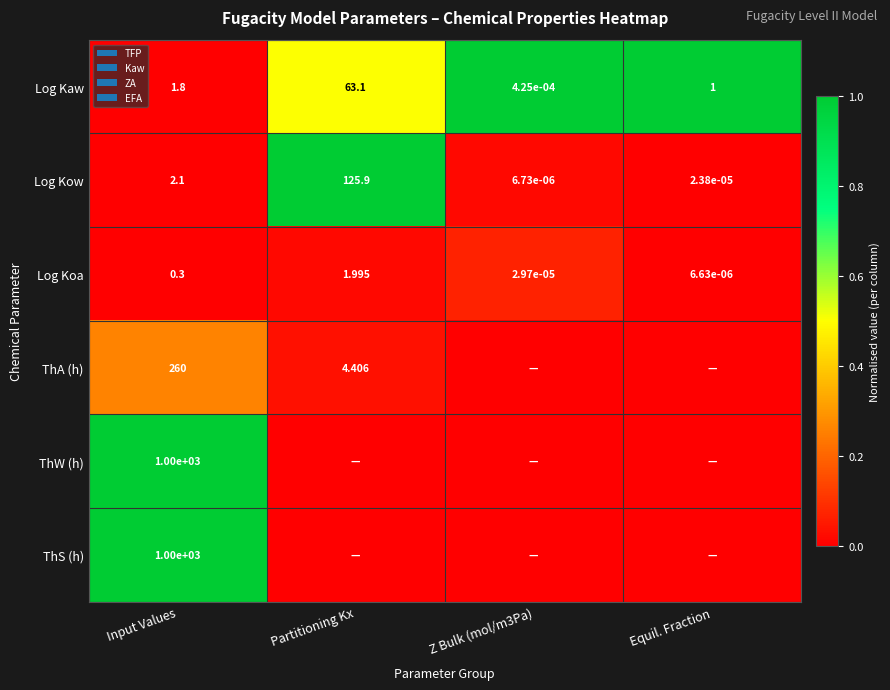

True or false: Log Kaw has a value of 1.0 at Equil. Fraction.

True